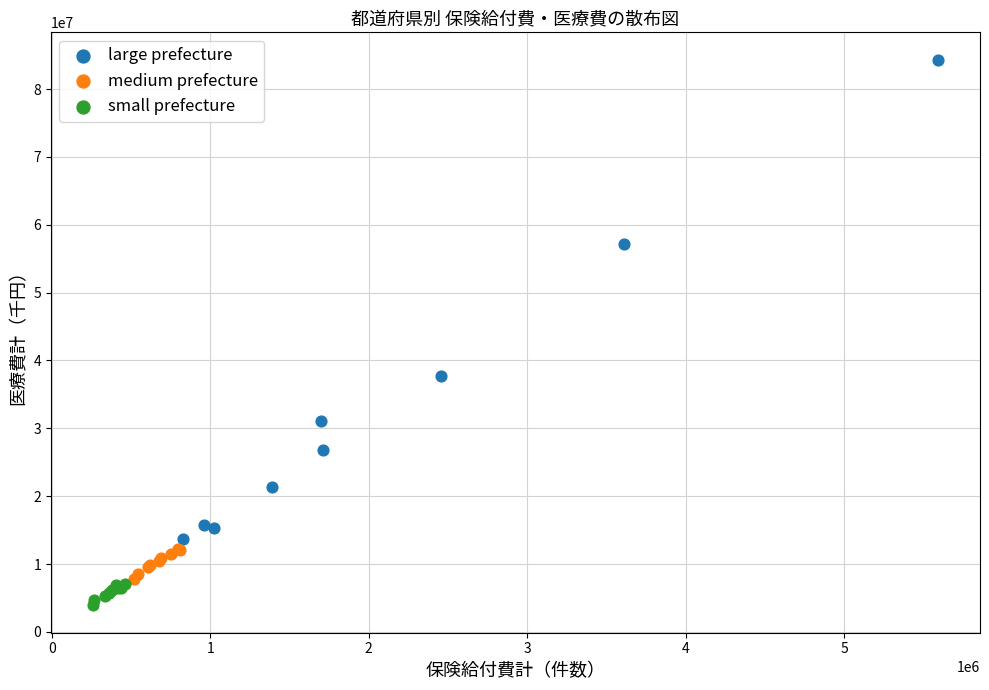

Which series contains the lowest Y value?

small prefecture